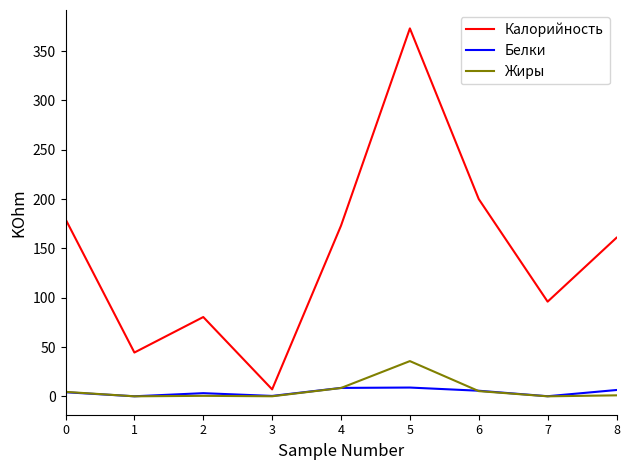

Is the value of Калорийность at 8 greater than the value of Жиры at 0?

Yes